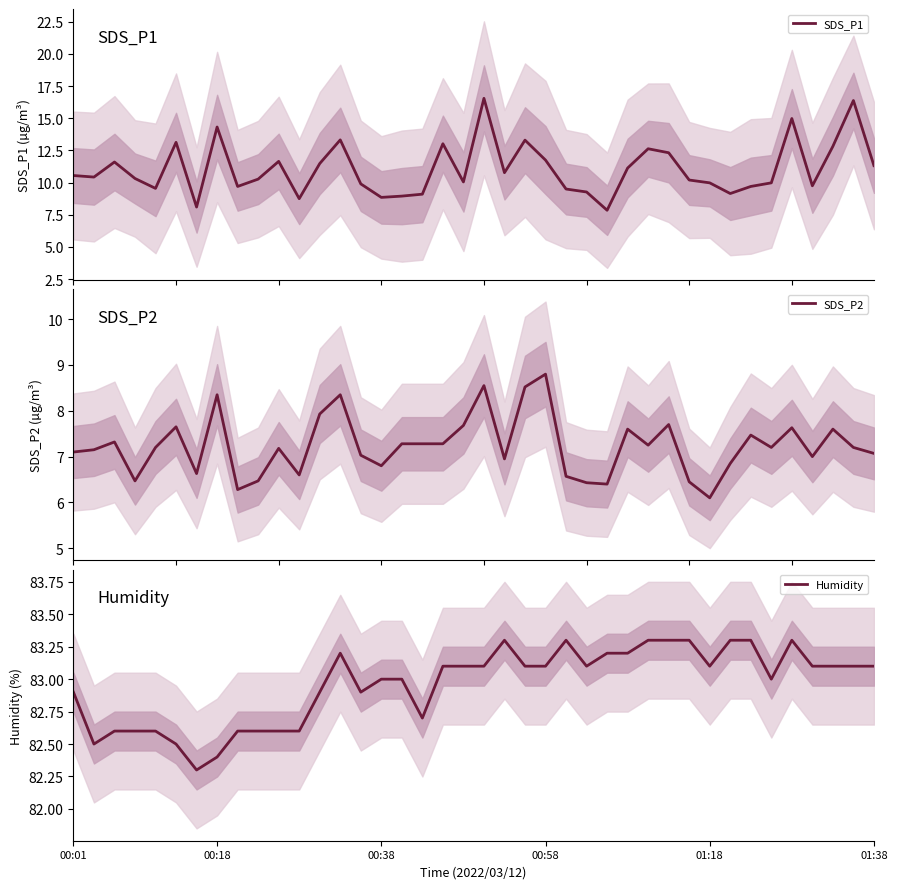

What is the highest value of the SDS_P1 series?

16.6